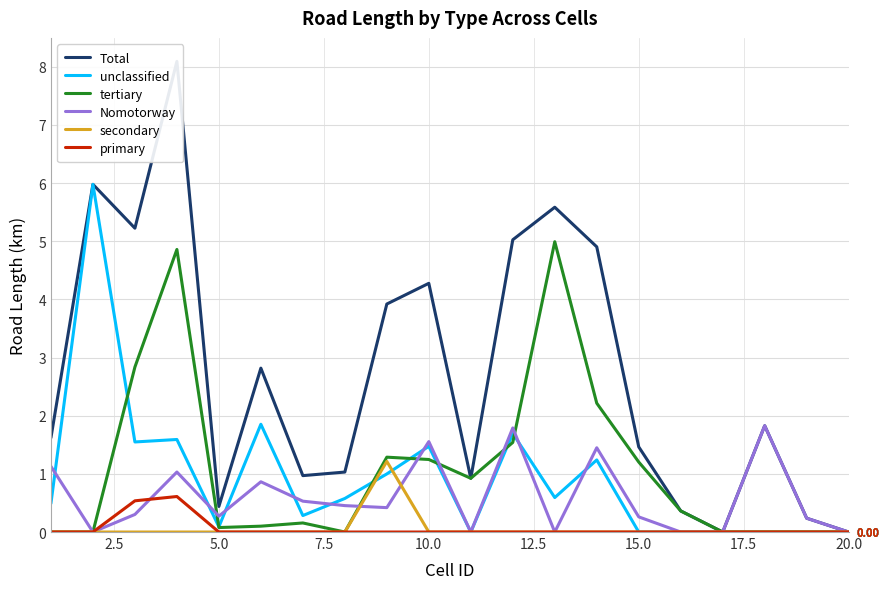

True or false: secondary and unclassified intersect in this chart.

True